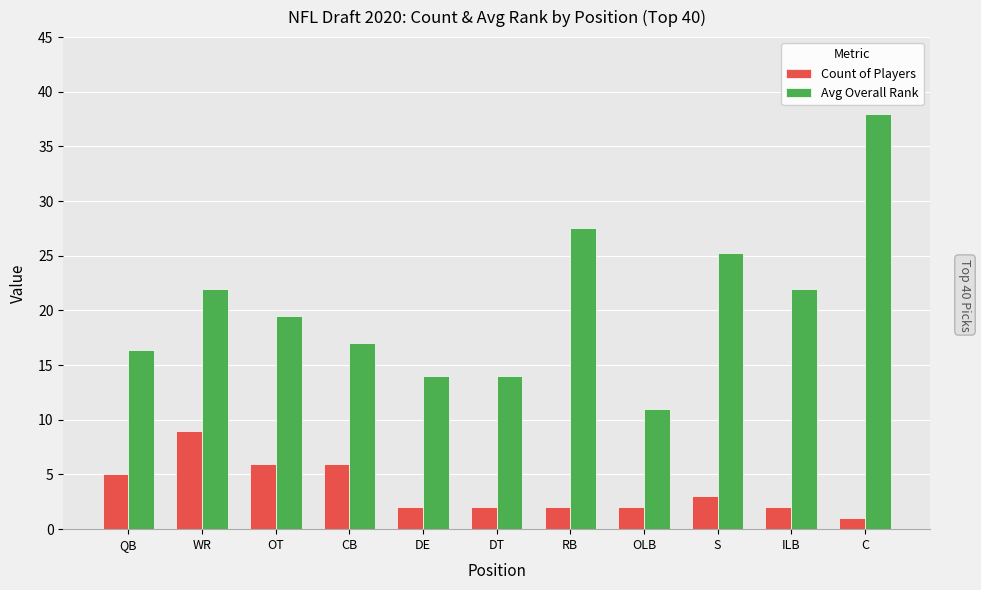

At DT, list the series in order from smallest to largest.

Count of Players, Avg Overall Rank